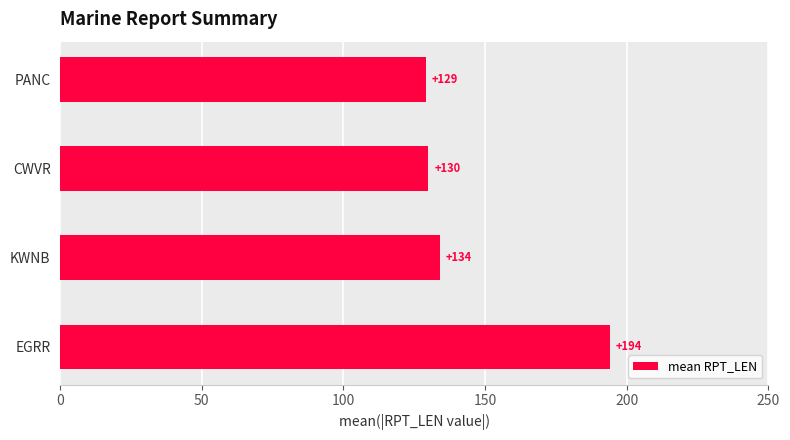

List the labels in order of value, smallest first.

PANC, CWVR, KWNB, EGRR